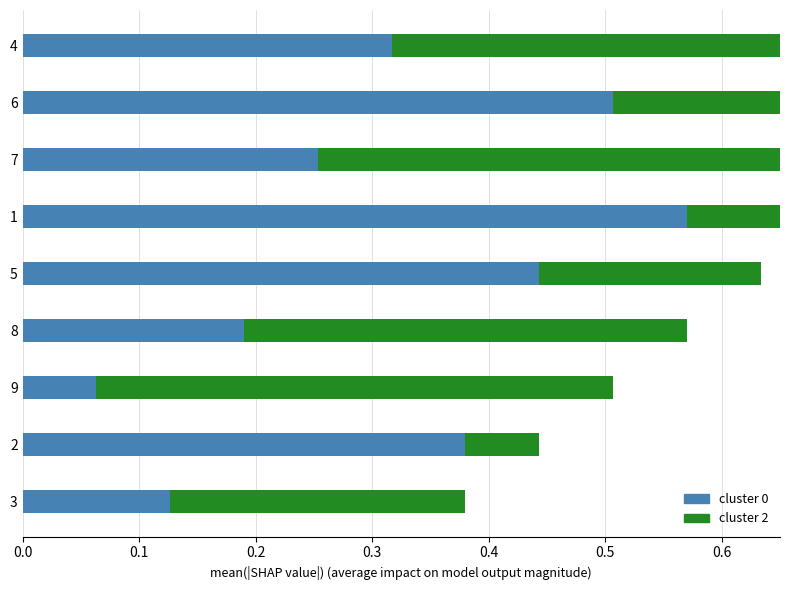

What is the difference between the maximum and second lowest values in the cluster 2 series?

0.4